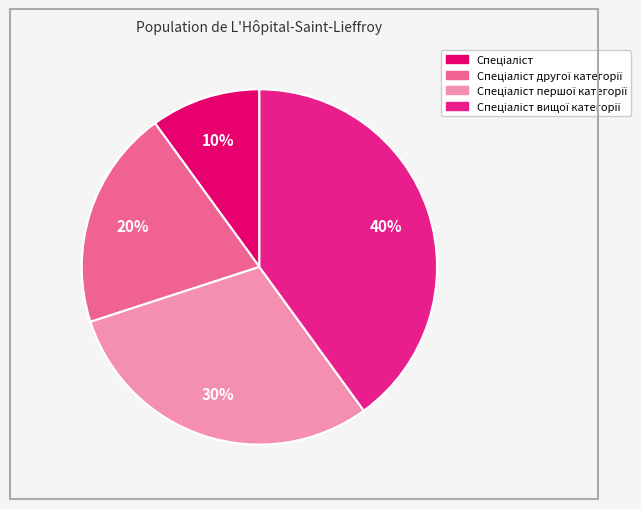

Does any single category account for the majority?

No